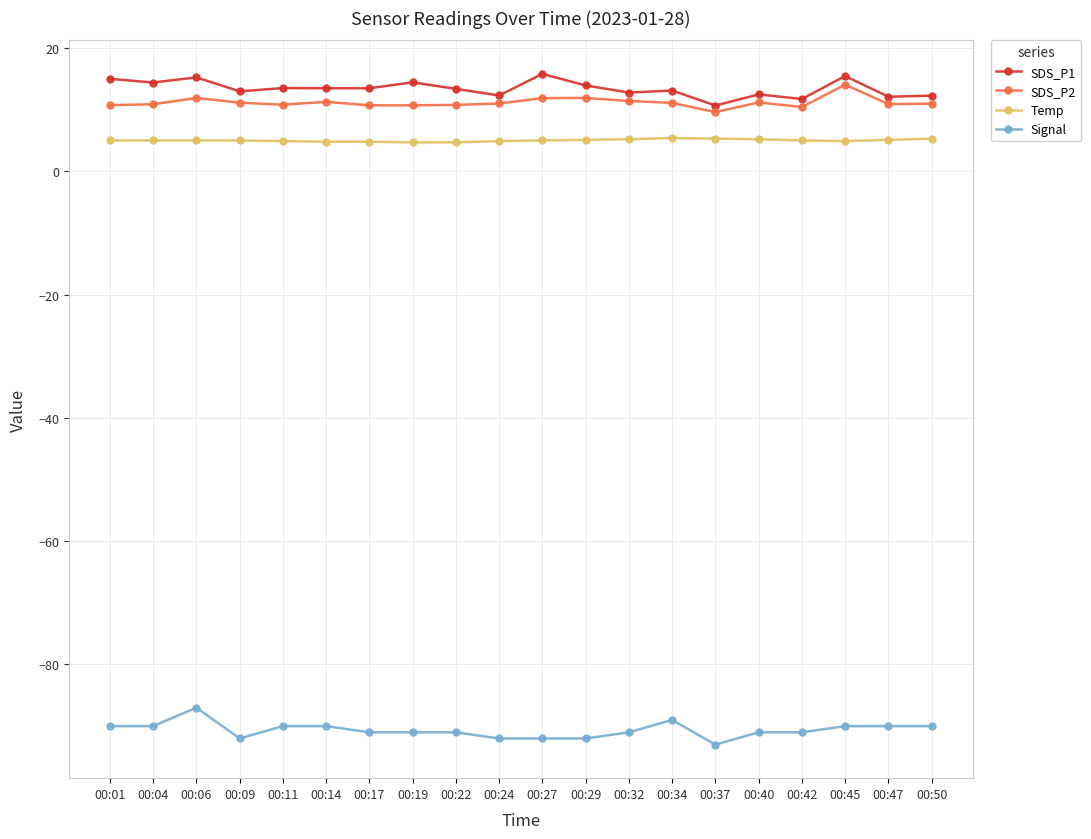

True or false: SDS_P2 has more than 0 points higher than both neighbors.

True